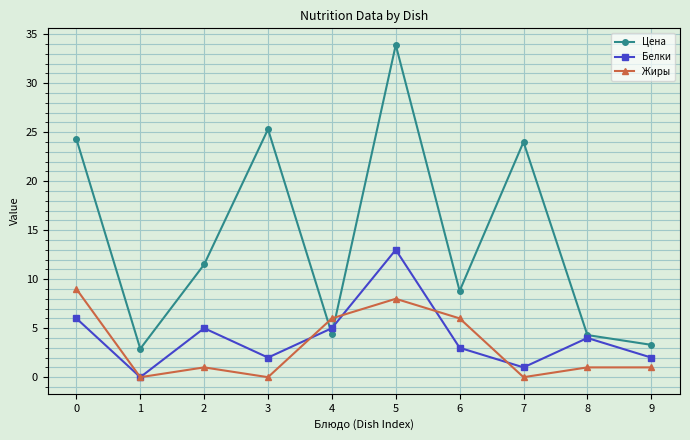

True or false: Цена has more than 2 interior local peaks.

True